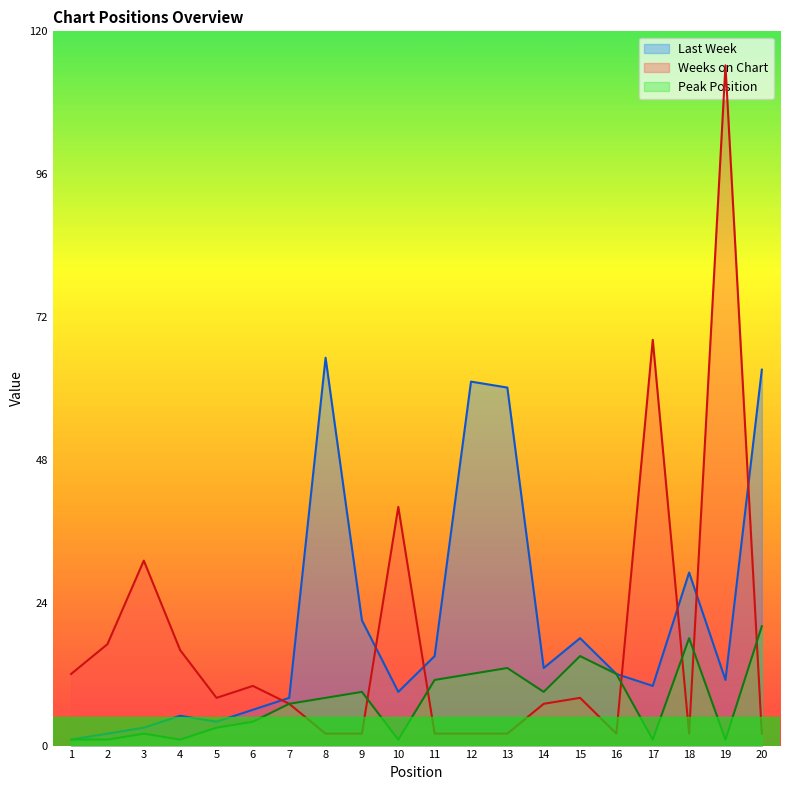

Which series has the largest total across all categories?

Last Week